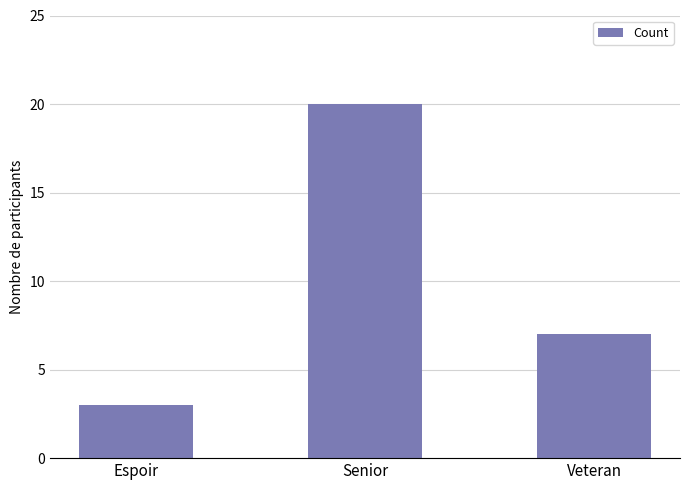

The value at Senior is 20. True or false?

True